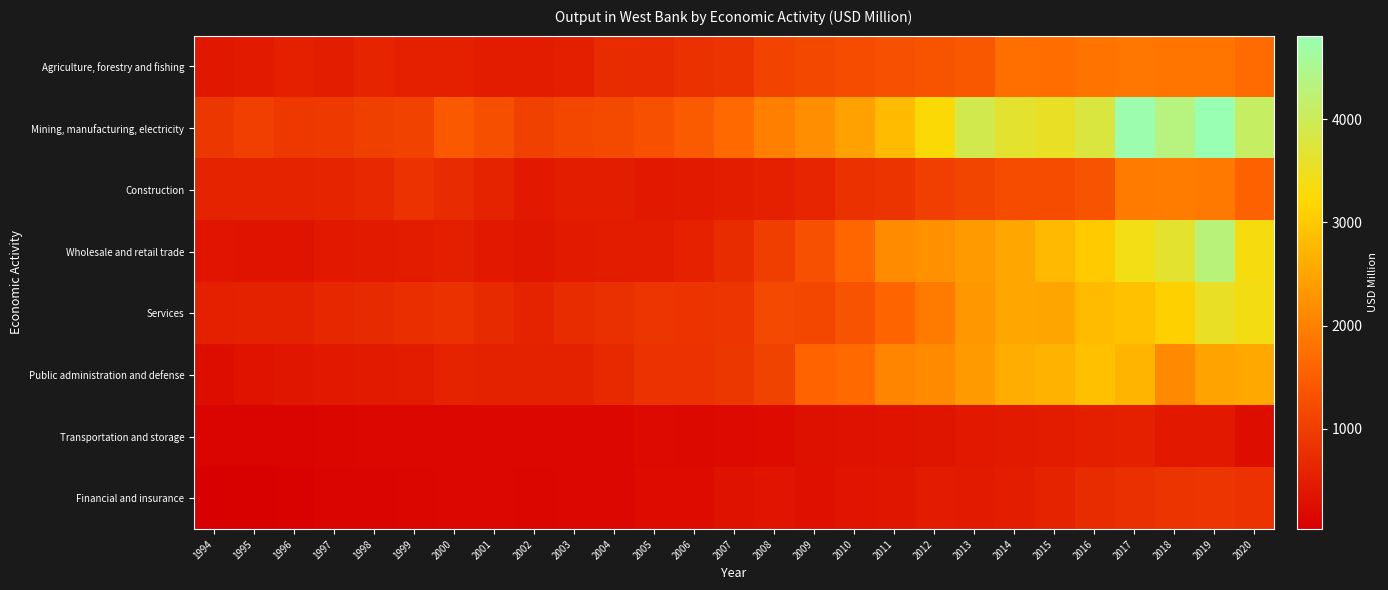

Reading left to right, extract all data points from this chart.

Agriculture, forestry and fishing: 1994=405.0	1995=448.2	1996=548.6	1997=493.0	1998=605.5	1999=545.8	2000=548.2	2001=469.4	2002=485.8	2003=516.8	2004=714.0	2005=709.0	2006=809.0	2007=847.0	2008=1100.5	2009=1162.1	2010=1223.6	2011=1285.2	2012=1346.7	2013=1408.3	2014=1750.0	2015=1714.3	2016=1822.4	2017=1864.1	2018=1847.8	2019=1836.9	2020=1700.9
Mining, manufacturing, electricity: 1994=901.2	1995=1028.1	1996=917.7	1997=949.0	1998=1034.0	1999=1072.3	2000=1421.8	2001=1280.0	2002=1058.9	2003=1152.2	2004=1187.5	2005=1305.9	2006=1466.2	2007=1663.5	2008=1976.2	2009=2202.0	2010=2456.4	2011=2808.6	2012=3261.3	2013=3912.0	2014=3634.0	2015=3552.1	2016=3790.6	2017=4755.0	2018=4344.2	2019=4808.9	2020=4100.0
Construction: 1994=586.4	1995=595.6	1996=593.0	1997=619.9	1998=663.3	1999=829.2	2000=703.7	2001=583.3	2002=426.6	2003=504.0	2004=493.8	2005=427.9	2006=452.3	2007=500.8	2008=539.1	2009=630.9	2010=801.5	2011=851.9	2012=1024.2	2013=1114.0	2014=1217.4	2015=1223.1	2016=1345.3	2017=1923.7	2018=1939.9	2019=1885.7	2020=1542.4
Wholesale and retail trade: 1994=359.5	1995=339.9	1996=335.4	1997=424.5	1998=440.6	1999=481.4	2000=517.4	2001=426.9	2002=392.8	2003=457.7	2004=472.9	2005=477.5	2006=557.9	2007=729.5	2008=1019.1	2009=1290.8	2010=1630.9	2011=2162.9	2012=2220.8	2013=2345.0	2014=2526.9	2015=2784.7	2016=3024.1	2017=3396.3	2018=3634.4	2019=4287.5	2020=3345.1
Services: 1994=538.9	1995=574.3	1996=578.0	1997=653.9	1998=693.8	1999=763.6	2000=796.7	2001=695.2	2002=596.0	2003=730.4	2004=767.6	2005=870.0	2006=841.6	2007=873.9	2008=1183.7	2009=1144.8	2010=1339.9	2011=1623.3	2012=1922.7	2013=2328.9	2014=2524.8	2015=2494.9	2016=2809.6	2017=2894.2	2018=3097.7	2019=3554.8	2020=3374.4
Public administration and defense: 1994=242.6	1995=331.5	1996=383.3	1997=427.7	1998=442.8	1999=484.2	2000=583.7	2001=567.2	2002=568.9	2003=575.0	2004=680.8	2005=817.9	2006=814.5	2007=897.9	2008=1081.9	2009=1581.1	2010=1665.9	2011=2044.4	2012=2128.1	2013=2372.3	2014=2615.1	2015=2691.4	2016=2872.0	2017=2727.7	2018=2119.5	2019=2473.2	2020=2563.1
Transportation and storage: 1994=108.5	1995=117.8	1996=118.8	1997=138.5	1998=145.8	1999=143.1	2000=149.6	2001=152.2	2002=149.9	2003=160.2	2004=177.7	2005=197.3	2006=187.0	2007=198.0	2008=224.9	2009=287.2	2010=314.5	2011=330.2	2012=371.6	2013=434.1	2014=453.6	2015=486.2	2016=528.6	2017=538.0	2018=434.2	2019=424.7	2020=253.8
Financial and insurance: 1994=29.8	1995=59.3	1996=82.0	1997=98.9	1998=126.6	1999=141.2	2000=157.5	2001=145.0	2002=140.8	2003=142.5	2004=158.4	2005=210.2	2006=209.5	2007=320.0	2008=356.7	2009=292.2	2010=357.3	2011=384.8	2012=460.7	2013=441.0	2014=487.7	2015=597.7	2016=717.5	2017=771.5	2018=856.2	2019=868.0	2020=829.3